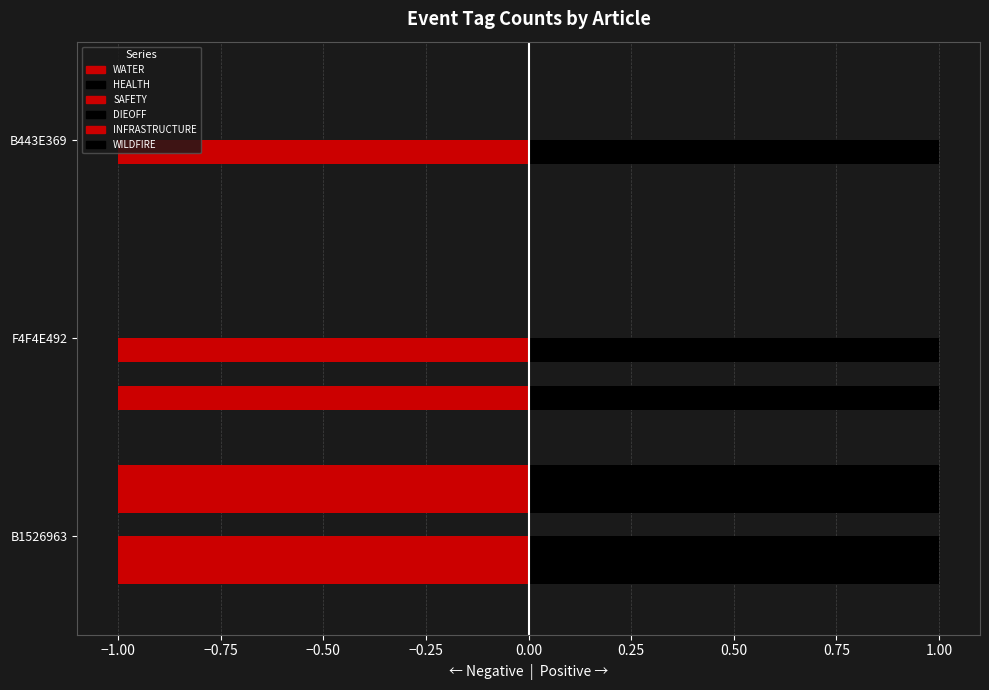

Which series has the largest total across all categories?

HEALTH